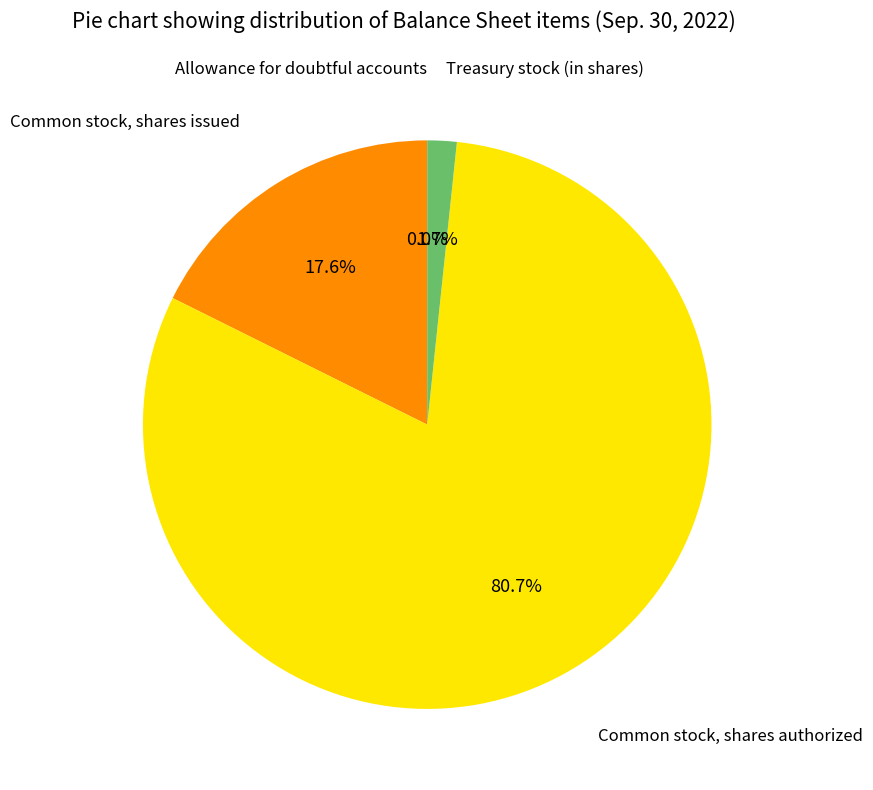

Does any single category account for the majority?

Yes